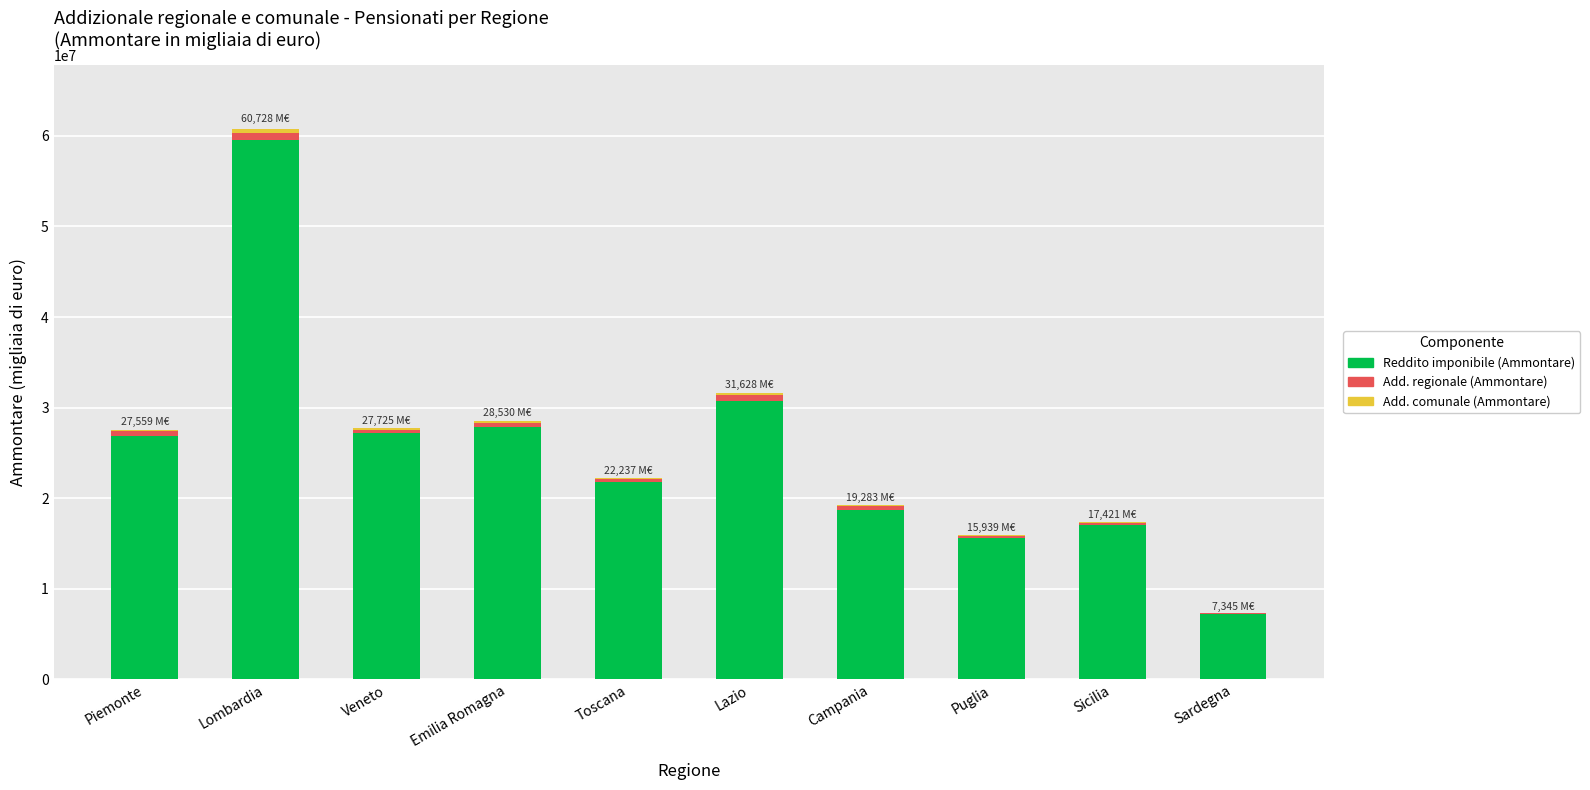

The value of Reddito imponibile (Ammontare) at Emilia Romagna is 27883920. True or false?

True